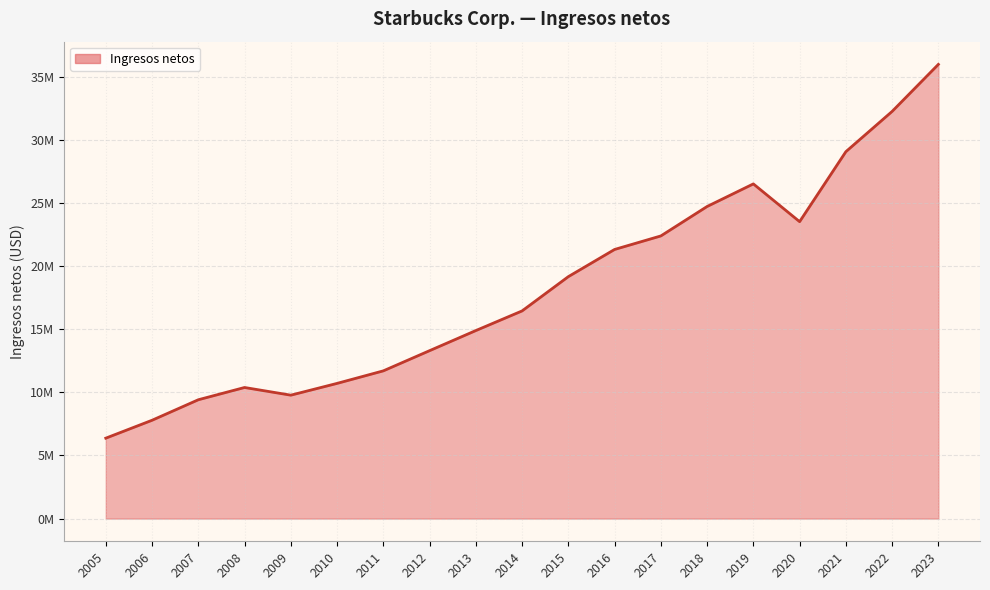

Does the chart display data point markers on the line(s)?

No